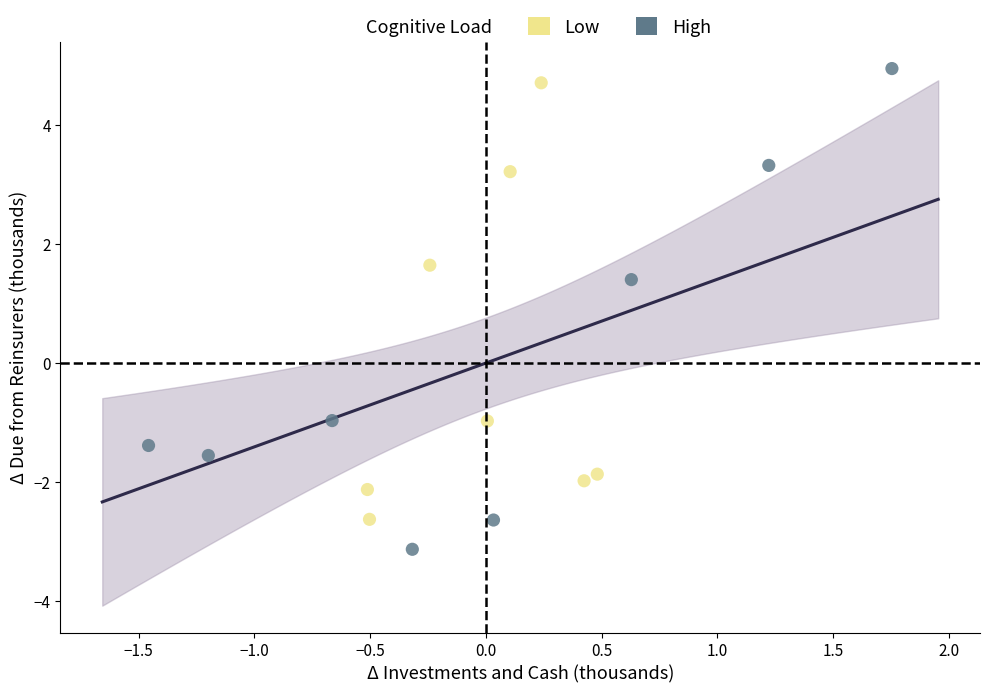

Which series reaches the minimum Y coordinate?

High